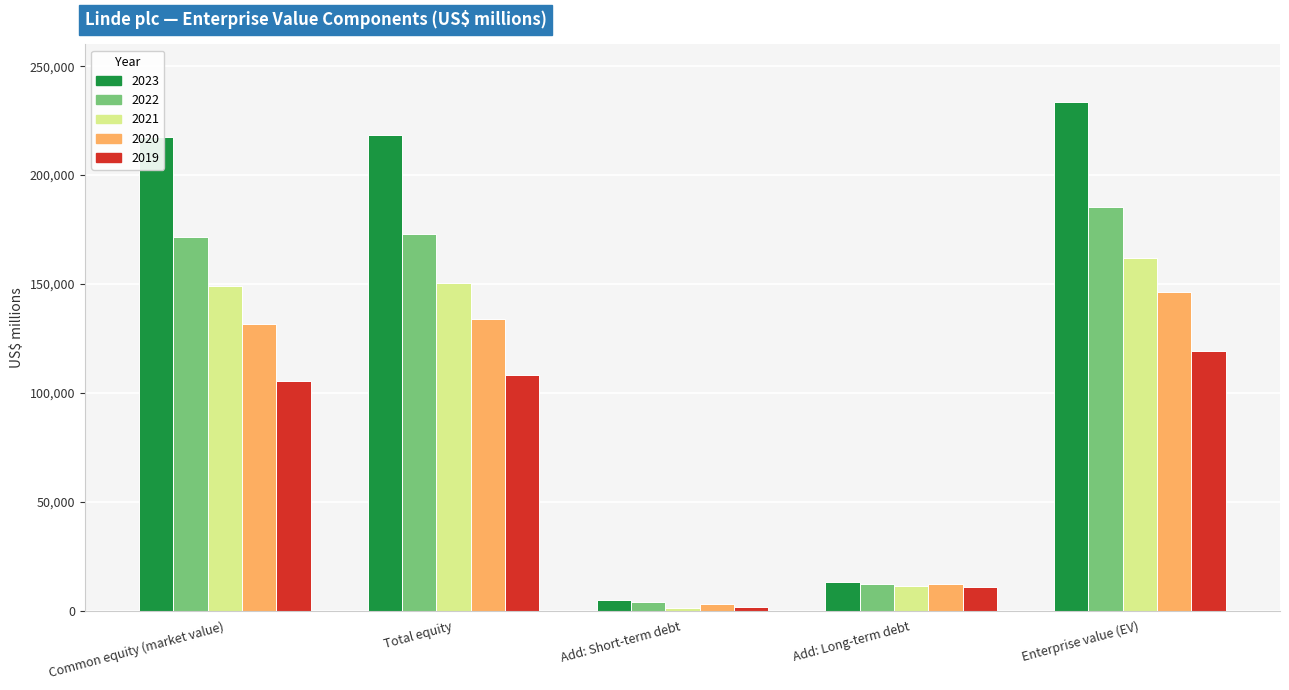

Read the 2023 value at Enterprise value (EV).

233551